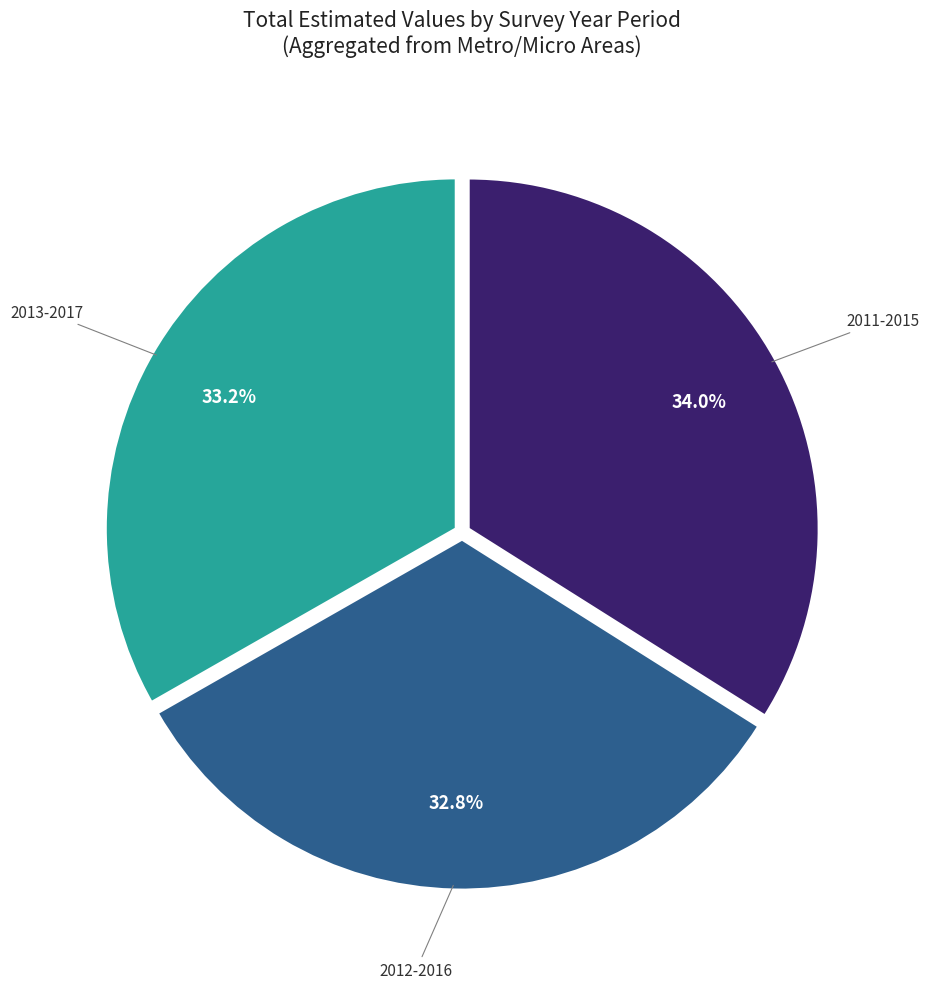

Does any single category account for the majority?

No